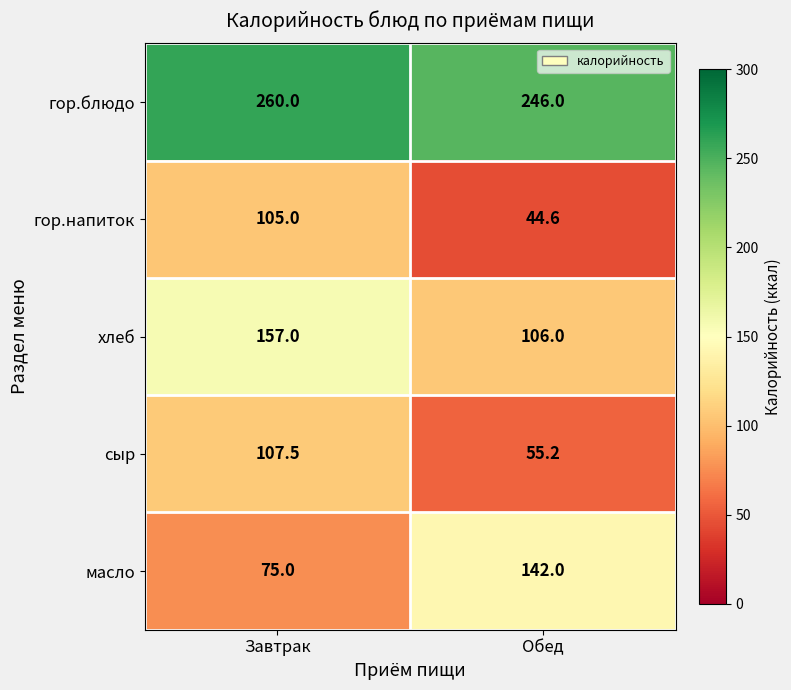

What is the minimum value shown in the chart?

44.6